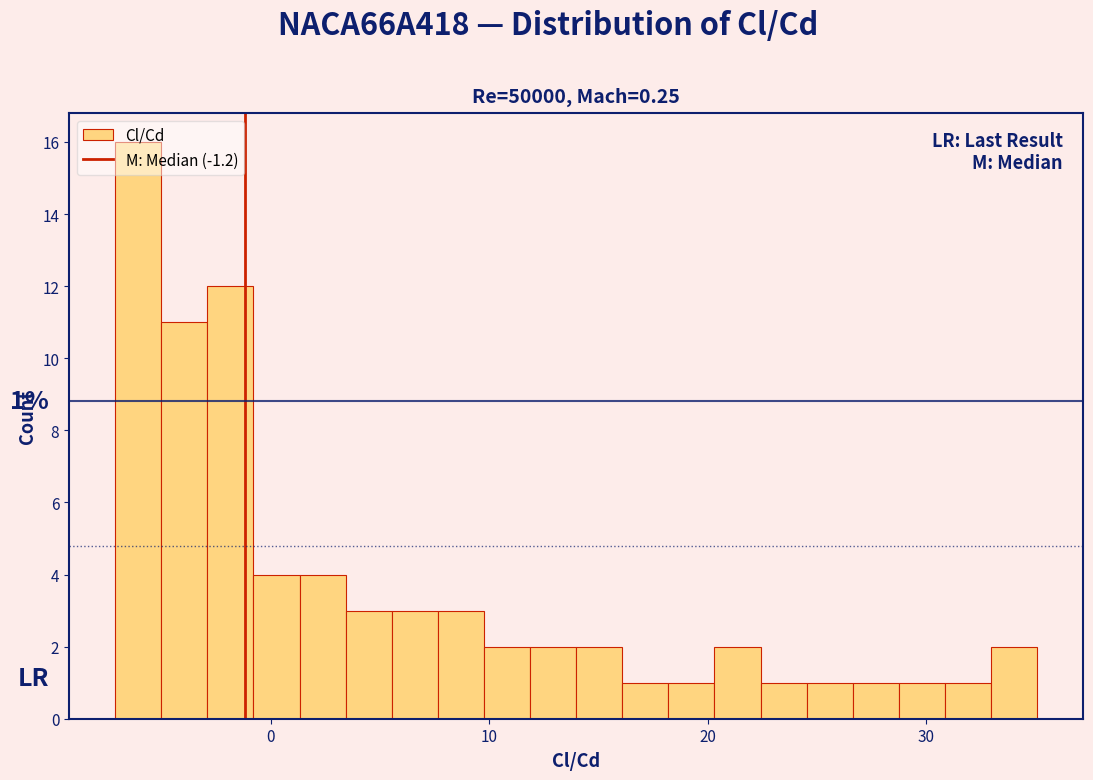

Read against the x-axis, roughly where is the centre of the tallest bar?

-6